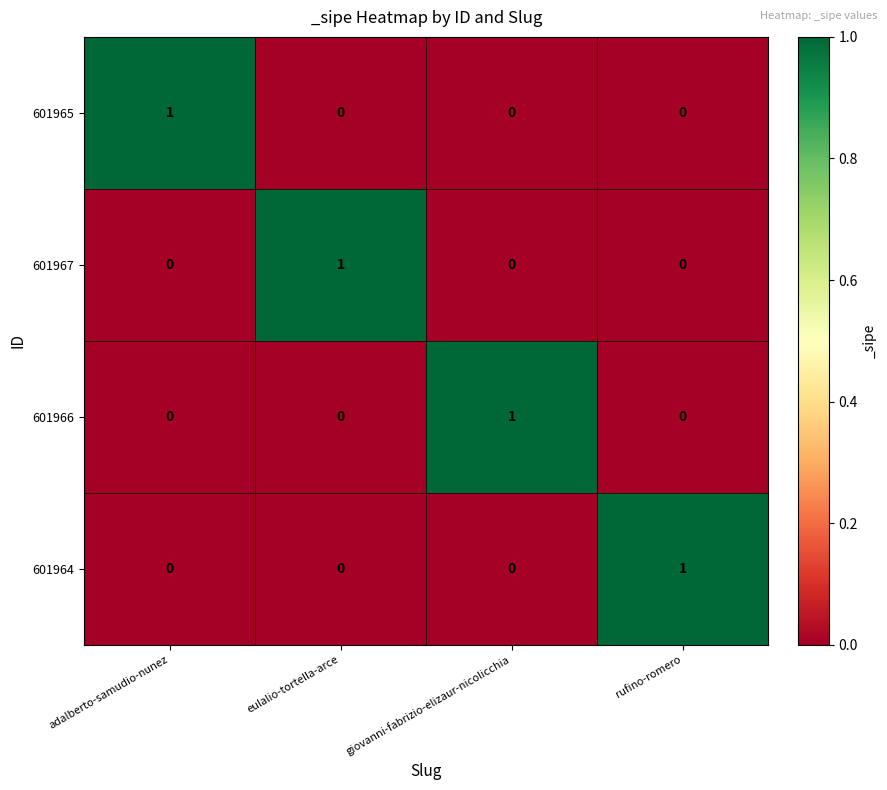

Which category has the highest value in the 601964 series?

rufino-romero